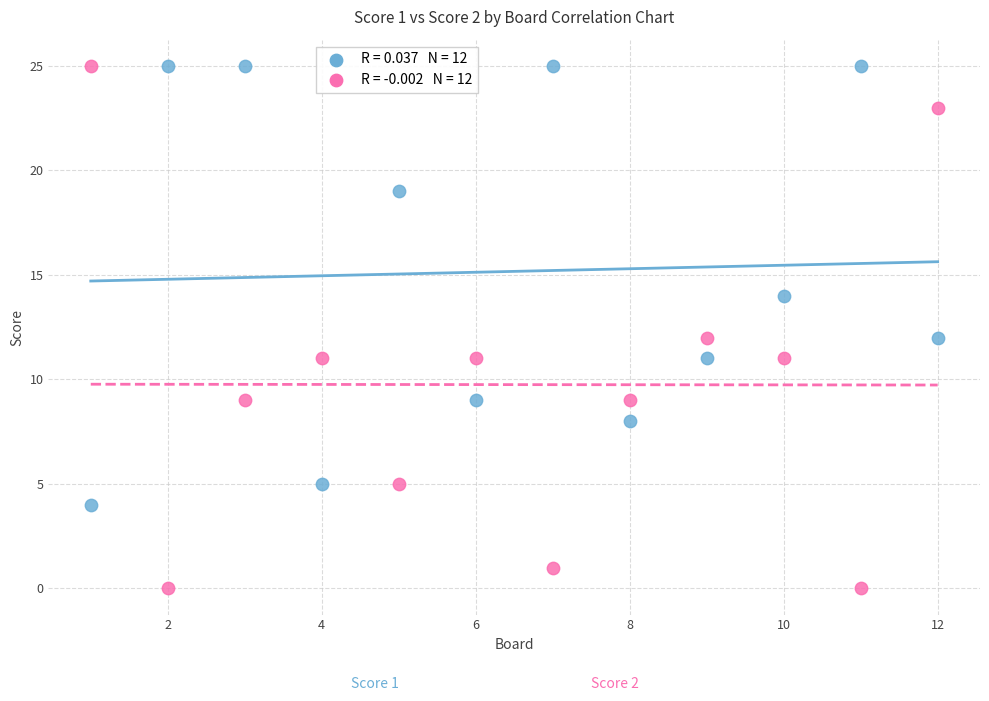

Across all data points, what is the range of Y values (max minus min)?

25